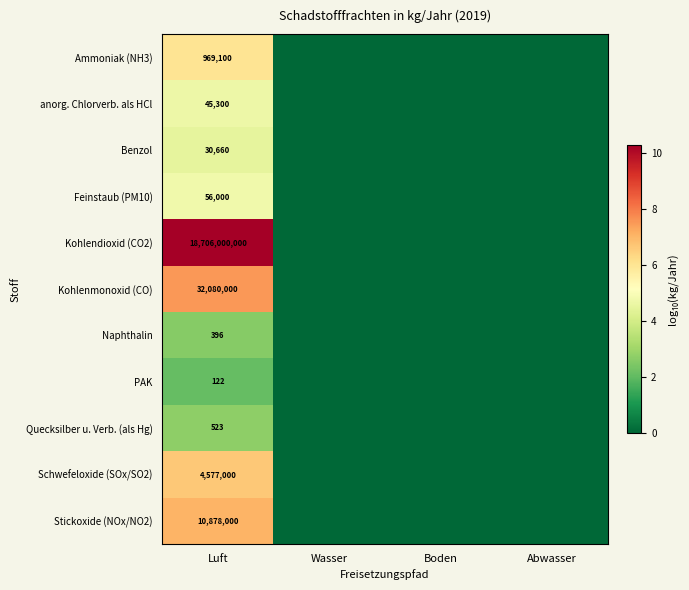

What is the difference between the highest and lowest values at Luft?

18705999878